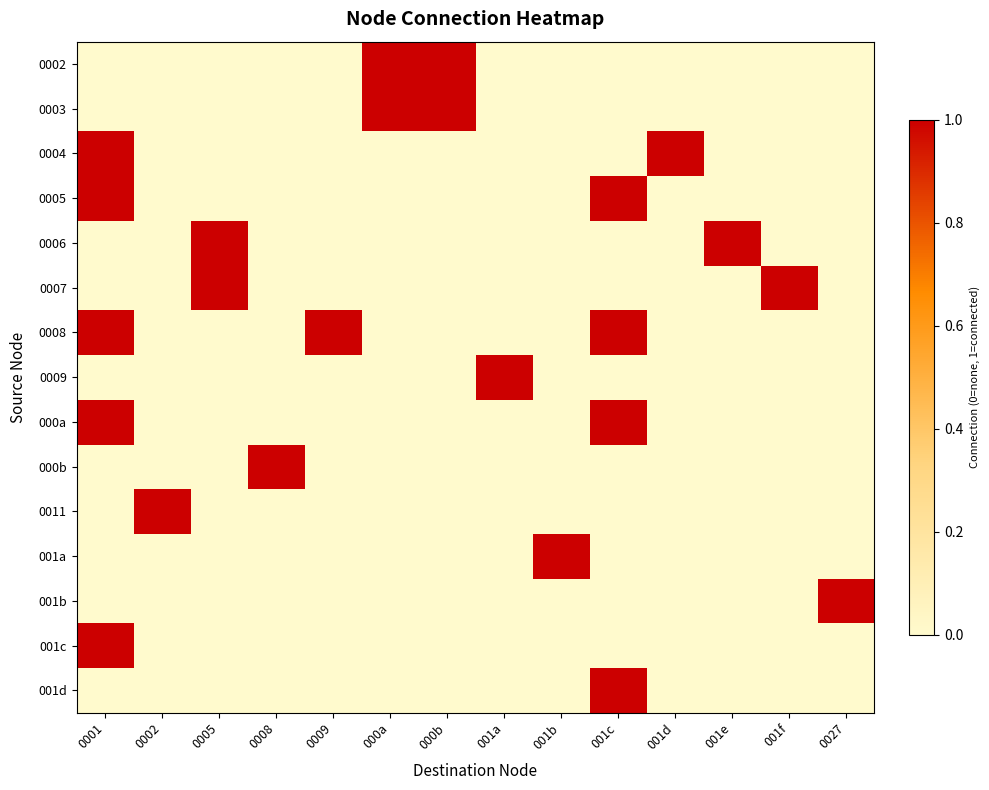

At which category is the sum across all series the highest?

0001